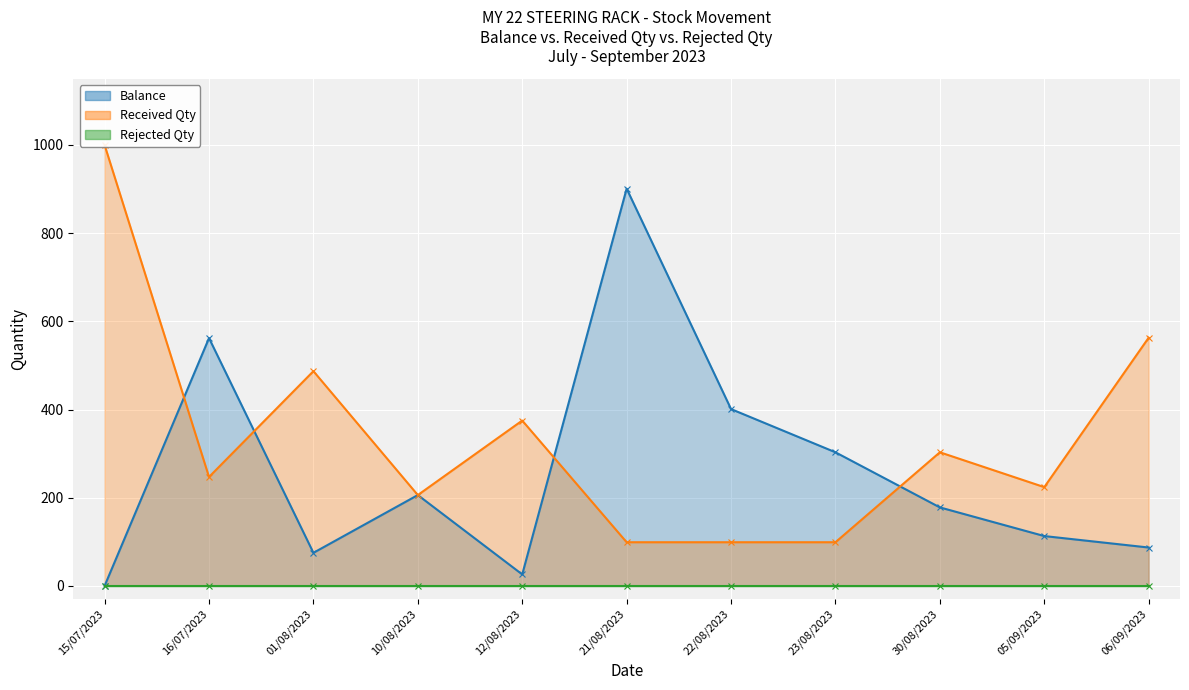

What is the sum of the Received Qty values at 10/08/2023 and 30/08/2023?

509